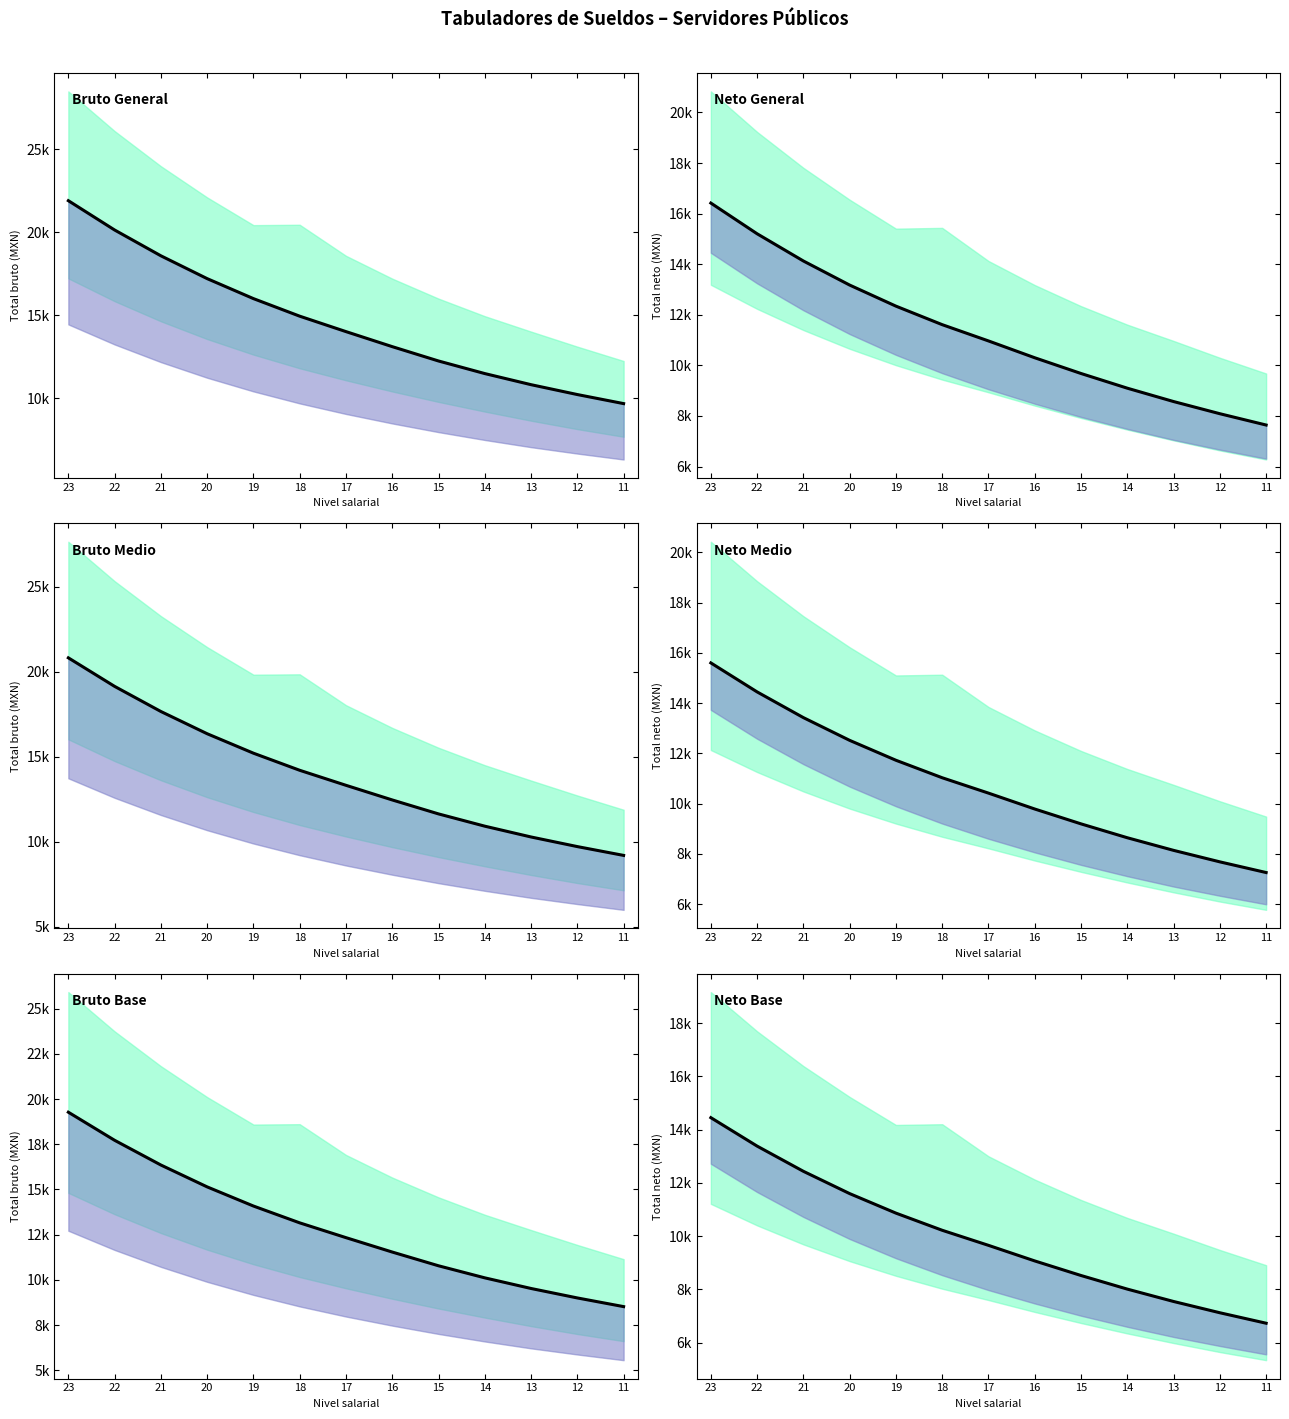

How many values are below 9651?

6